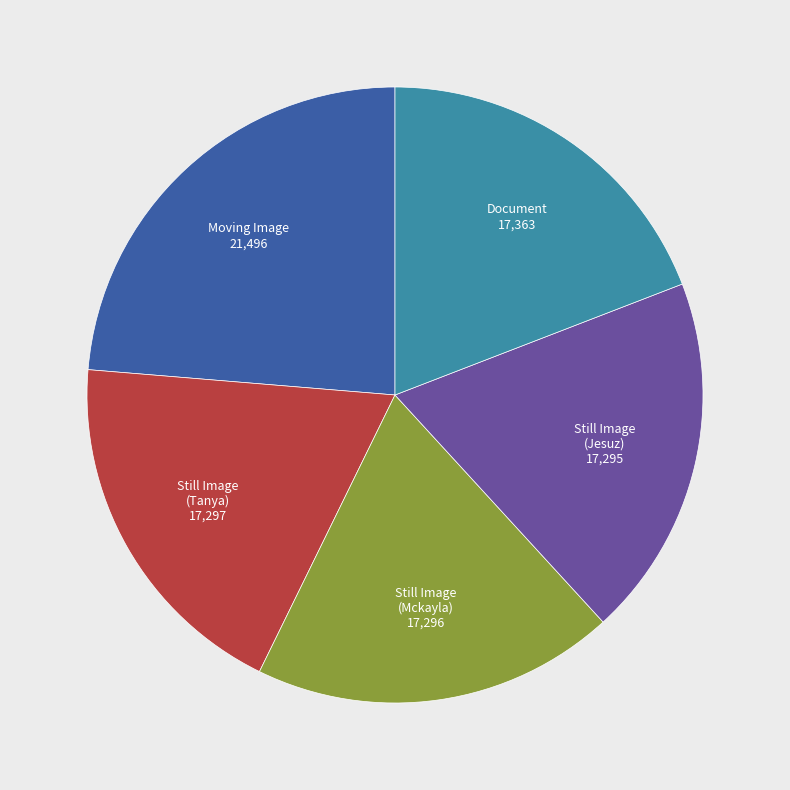

Count the number of slices in the pie.

5